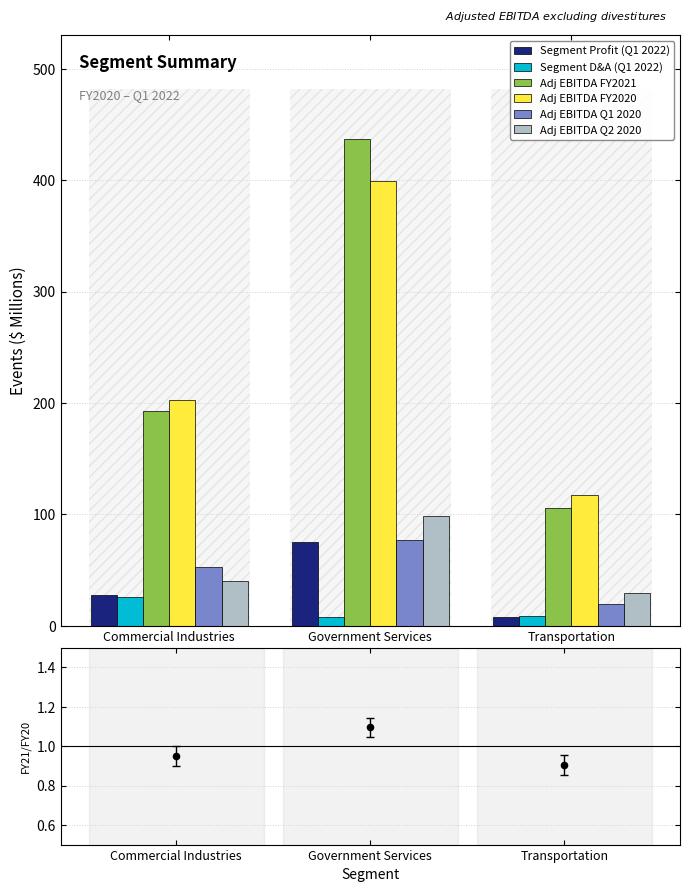

Is the value of Adj EBITDA FY2021 at Government Services greater than the value of Adj EBITDA Q2 2020 at Transportation?

Yes